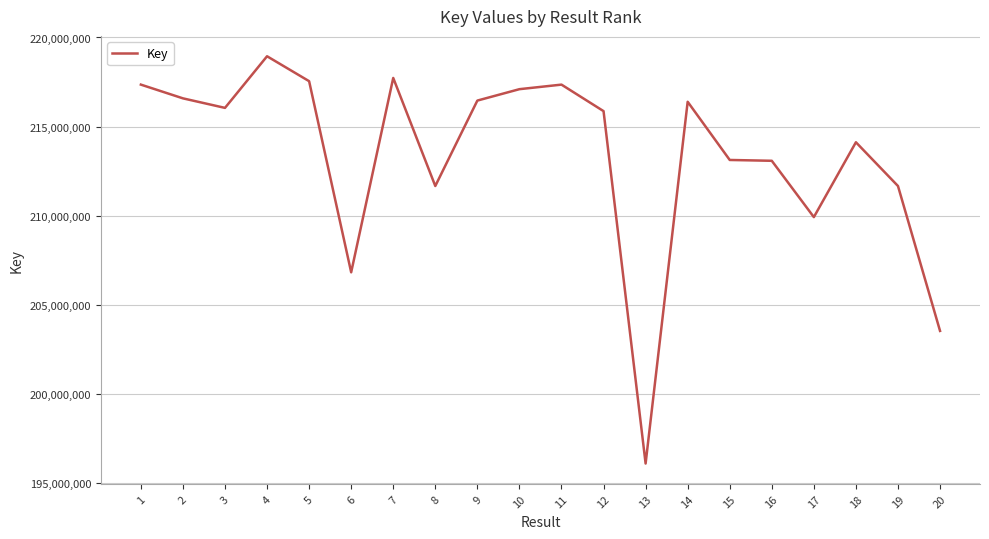

Approximately how many times larger is the value at 6 compared to 9?

1.0